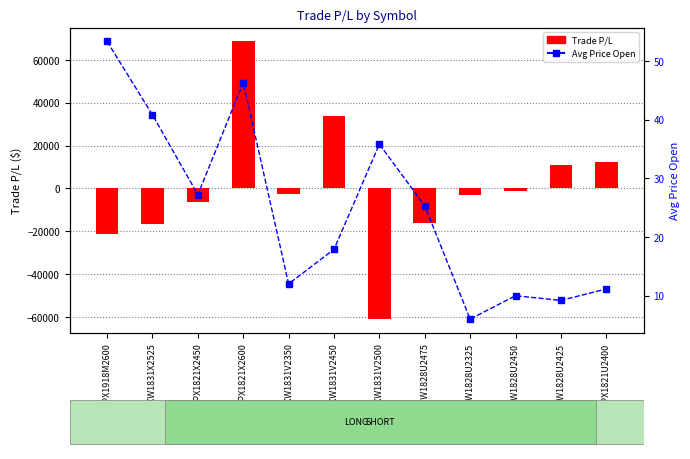

How many data points in Trade P/L are less than -2401?

6